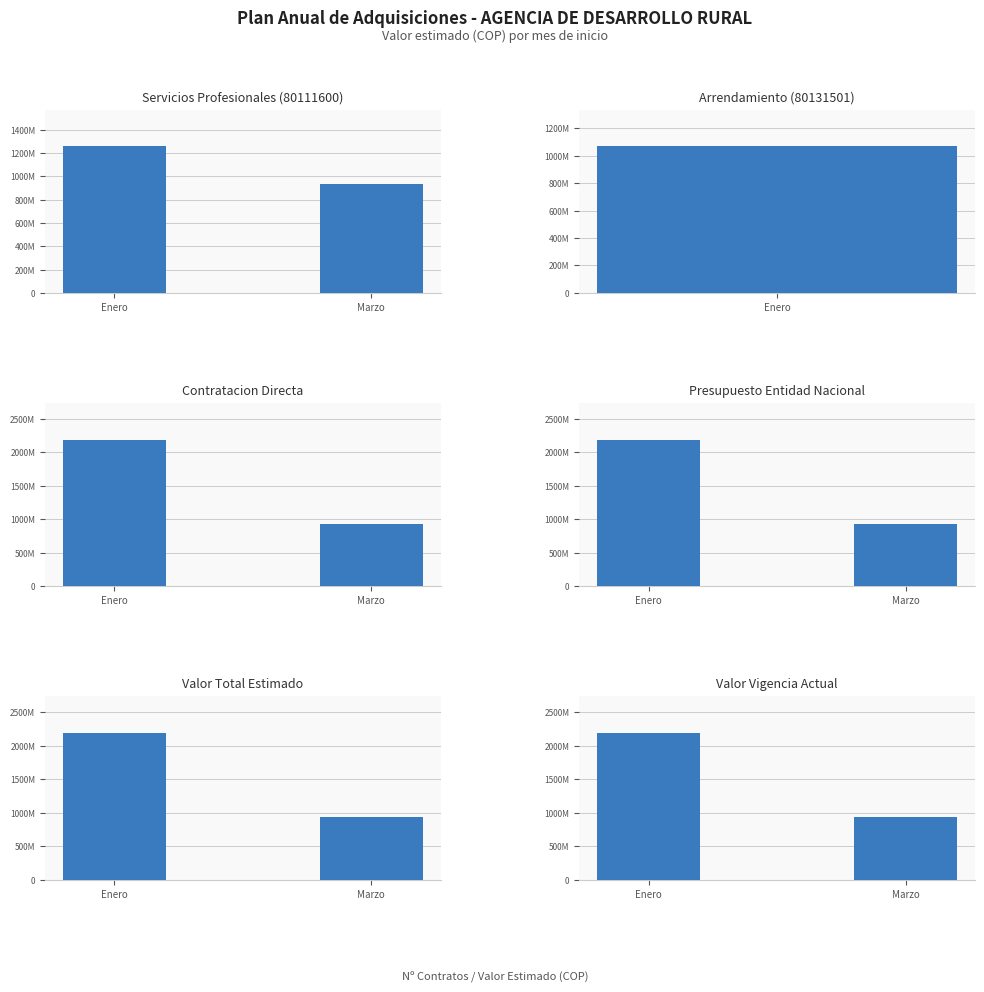

At which label does Servicios Profesionales (80111600) reach its peak?

Enero